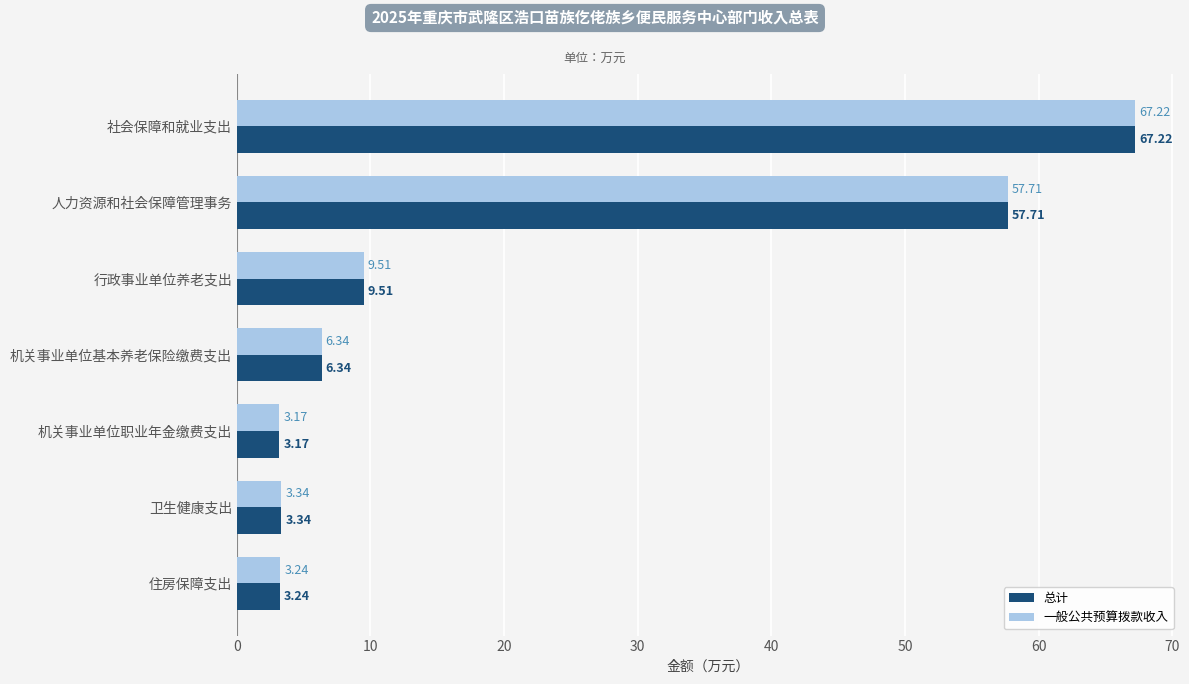

List the labels in order of 总计 value, smallest first.

机关事业单位职业年金缴费支出, 住房保障支出, 卫生健康支出, 机关事业单位基本养老保险缴费支出, 行政事业单位养老支出, 人力资源和社会保障管理事务, 社会保障和就业支出